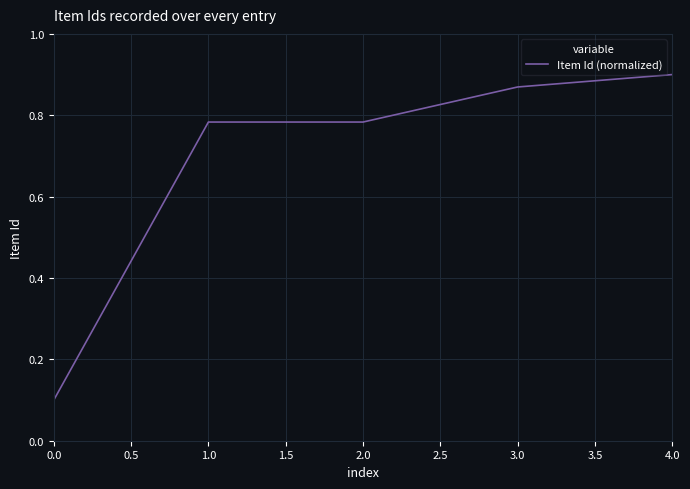

What is the change in value from 1.0 to 2.0?

+0.0